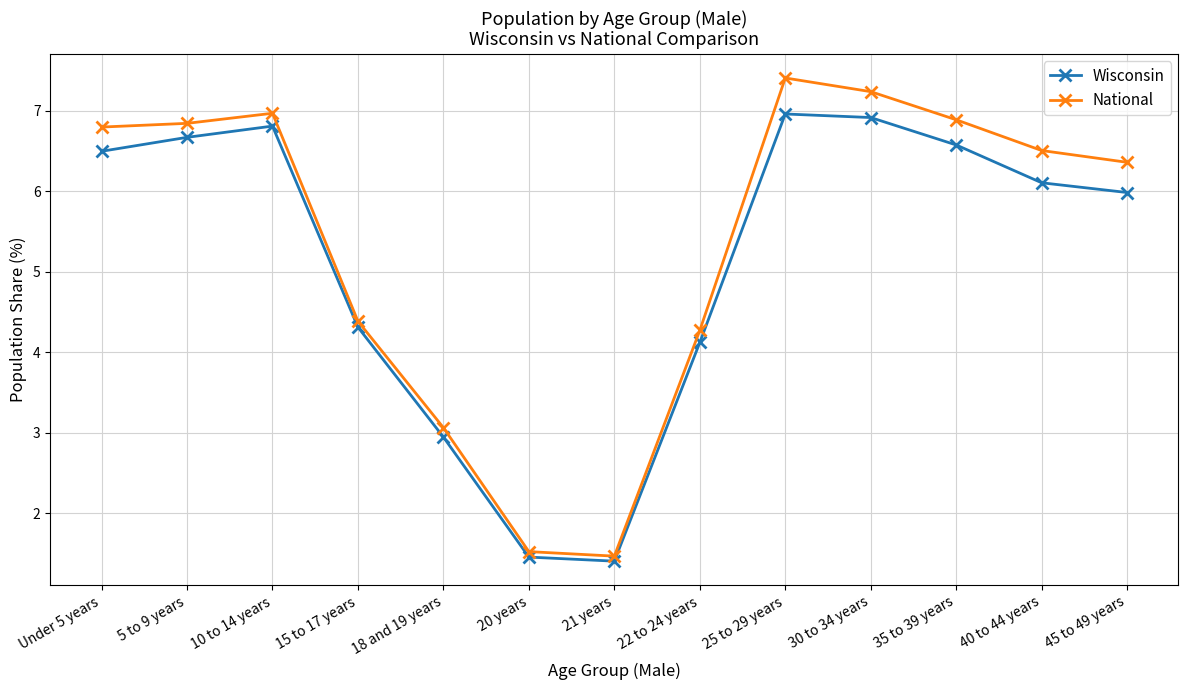

Reading right to left, transcribe all the data shown in this chart.

Wisconsin: 6.0	6.1	6.6	6.9	7.0	4.1	1.4	1.5	2.9	4.3	6.8	6.7	6.5
National: 6.4	6.5	6.9	7.2	7.4	4.3	1.5	1.5	3.1	4.4	7.0	6.8	6.8